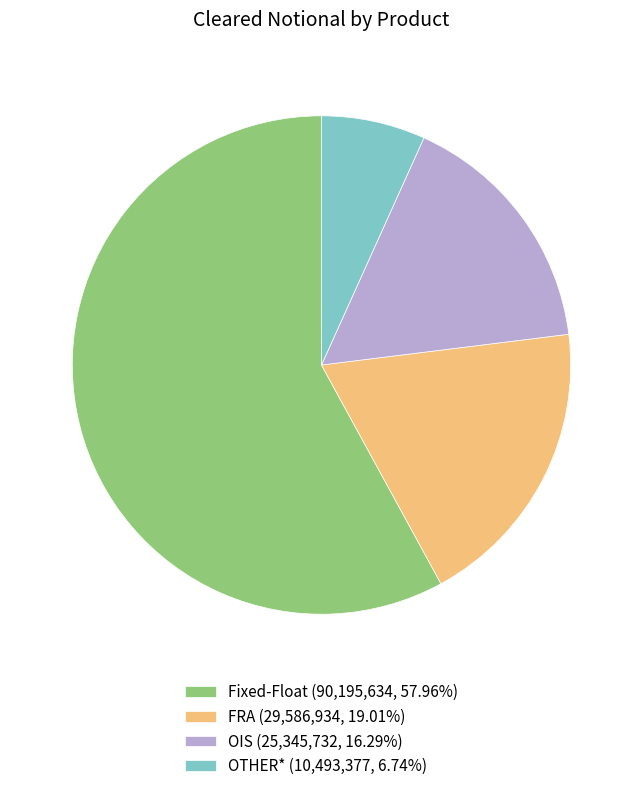

What is the ratio of the value at FRA (29,586,934, 19.01%) to the value at OTHER* (10,493,377, 6.74%)?

2.8